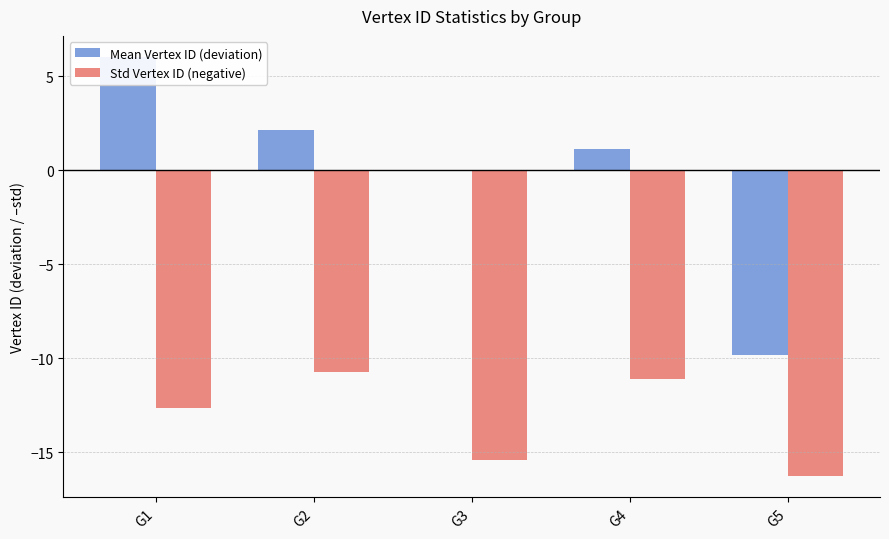

What is the sum of the Std Vertex ID (negative) values at G5 and G4?

-27.4